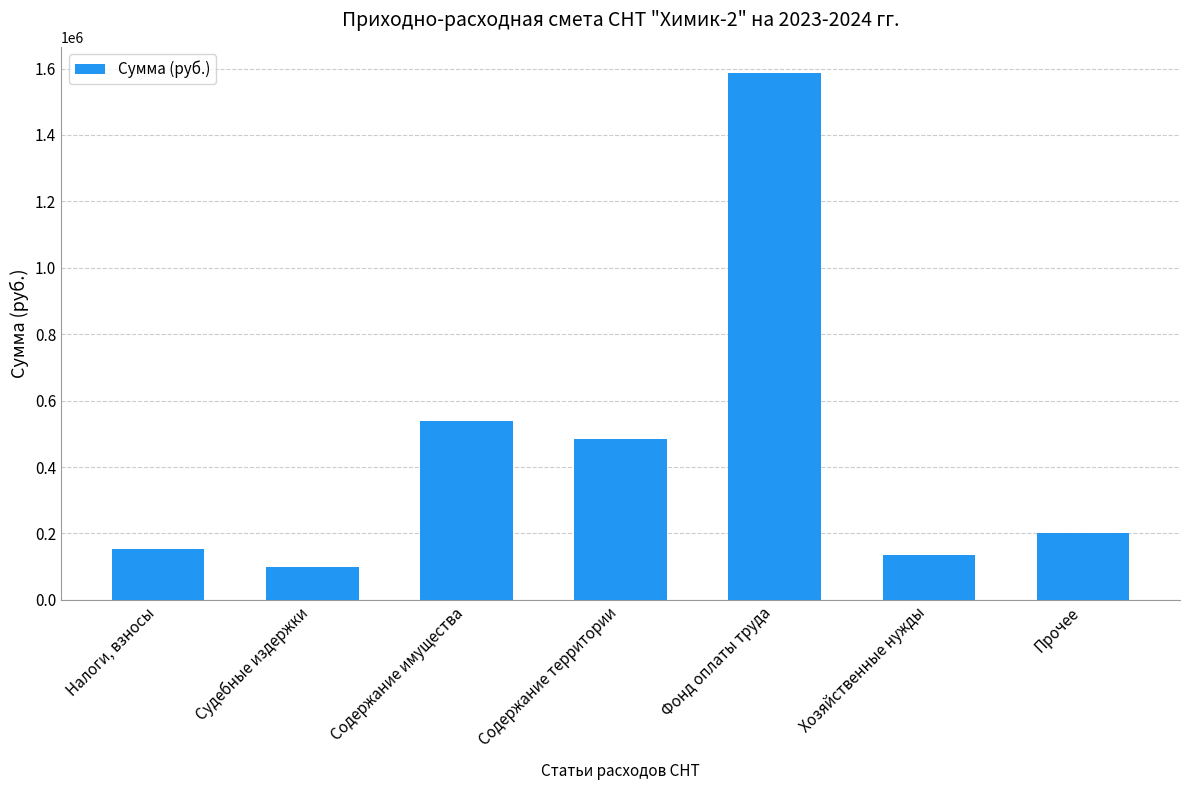

Count the number of categories in the chart.

7